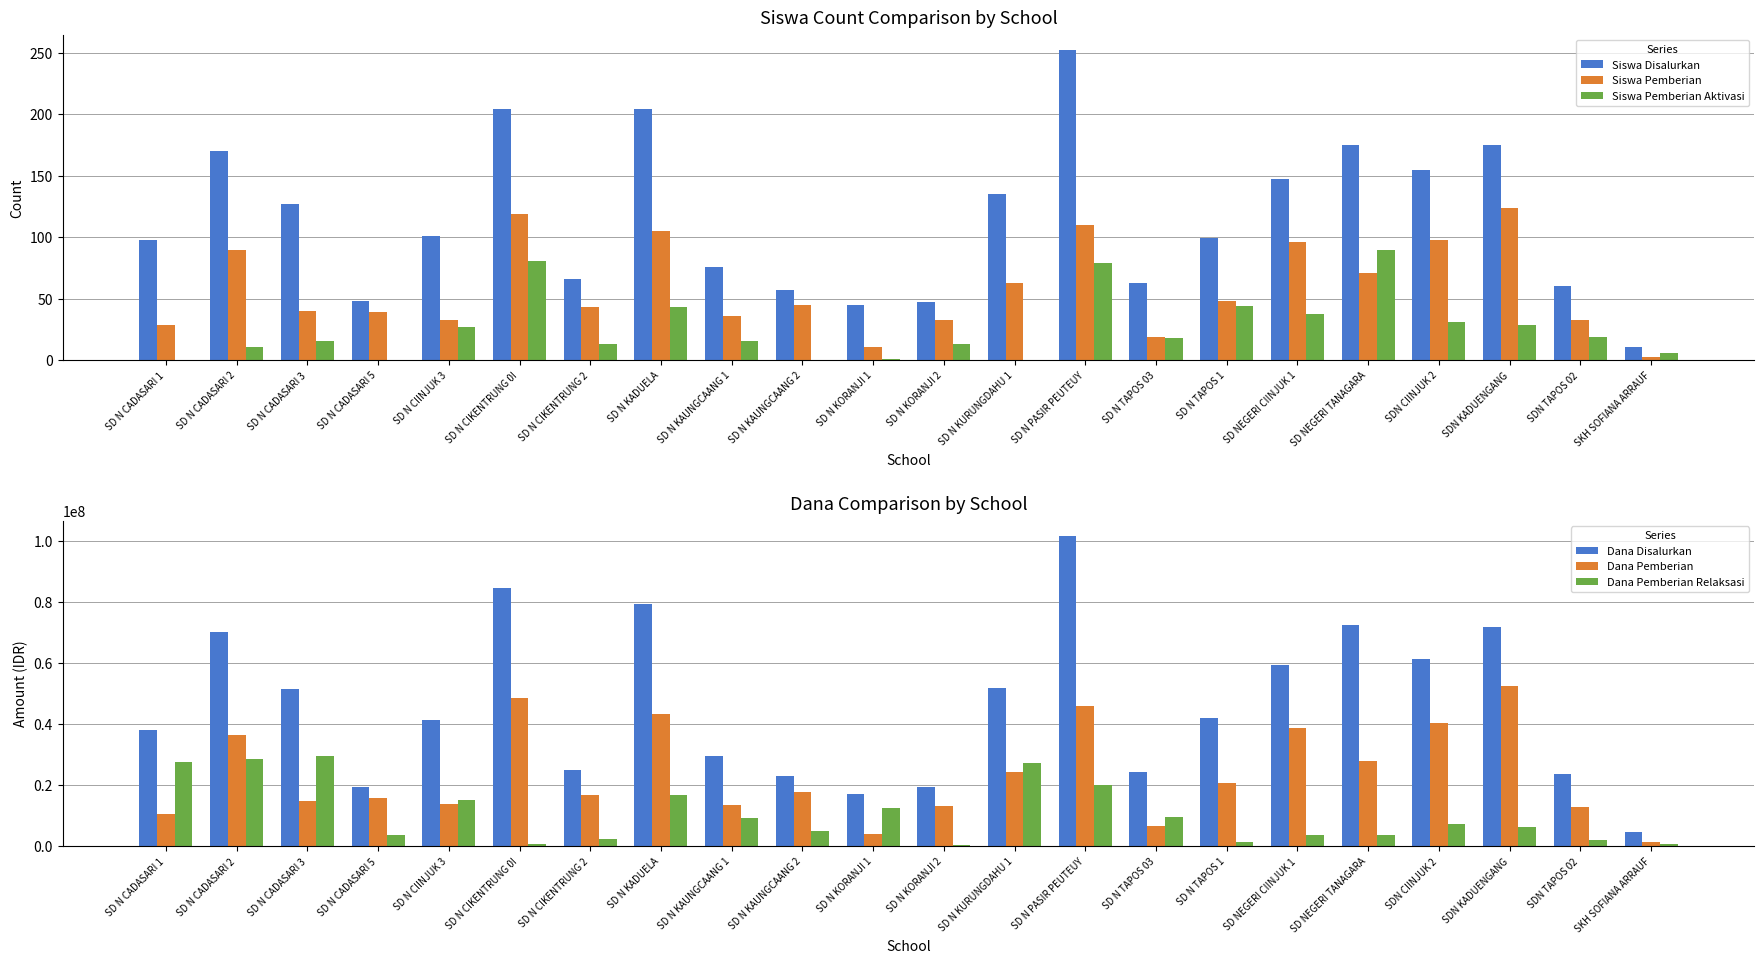

What is the average value of the Dana Pemberian series?

23706818